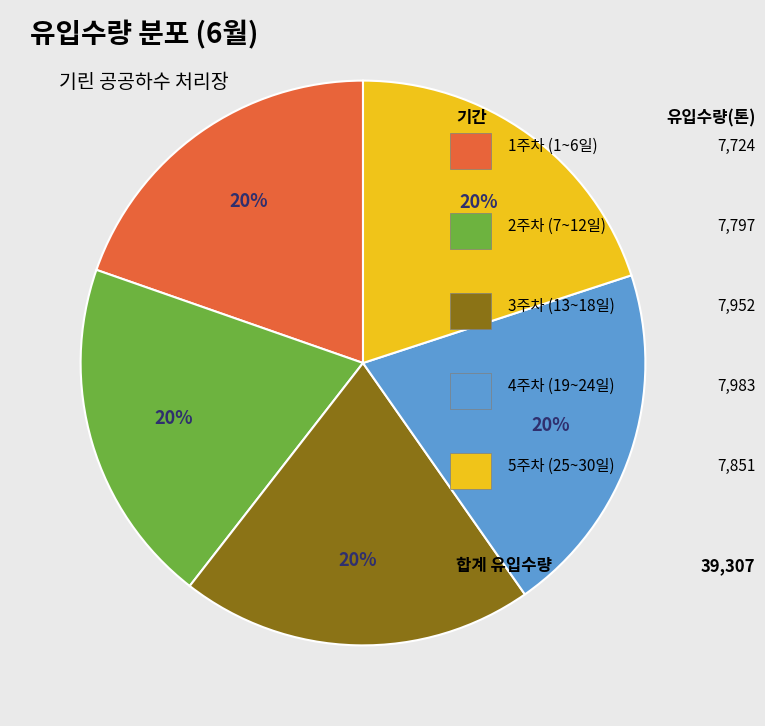

Does any single category account for the majority?

No